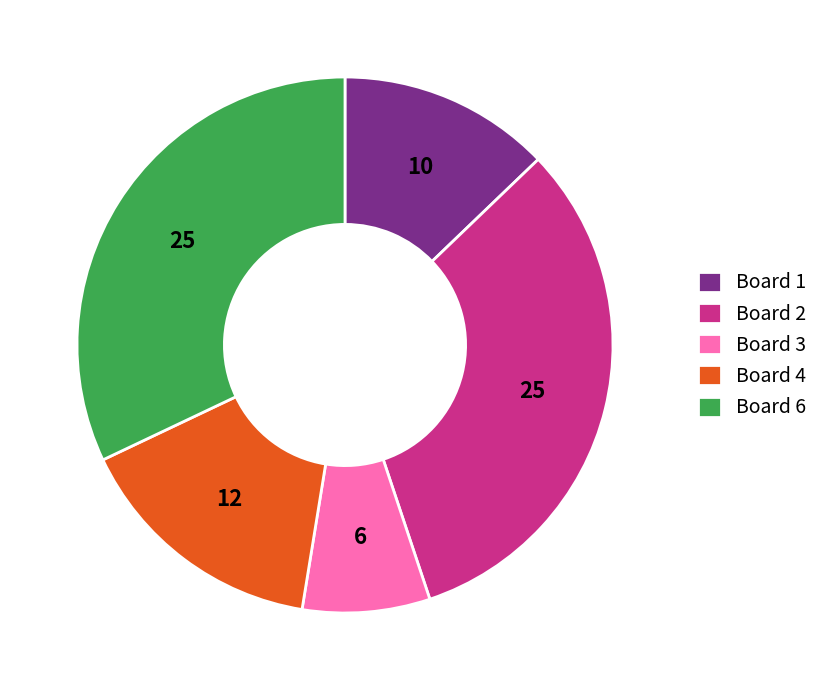

Do Board 6 and Board 2 together represent more than half of the pie?

Yes